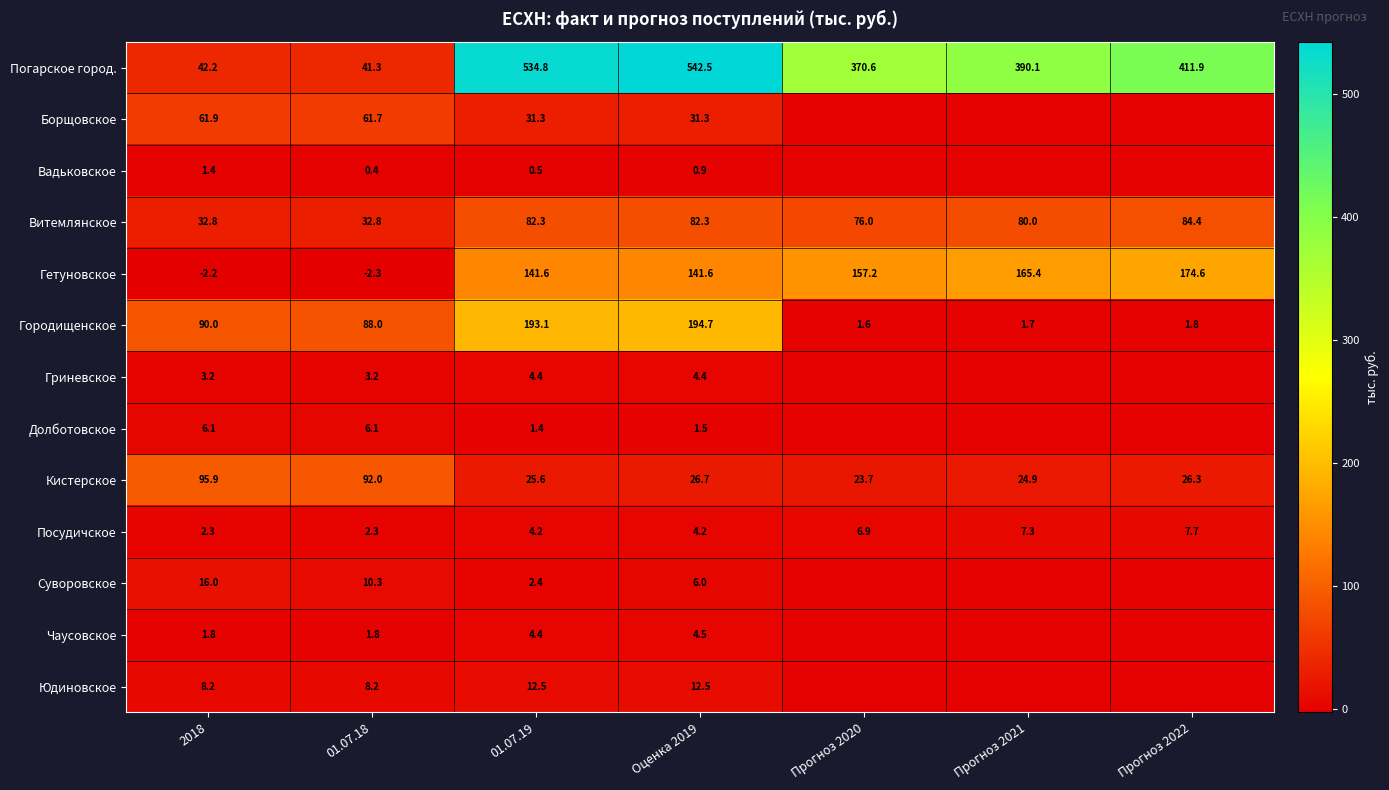

What is the difference between the Долботовское values at 01.07.19 and Оценка 2019?

0.1